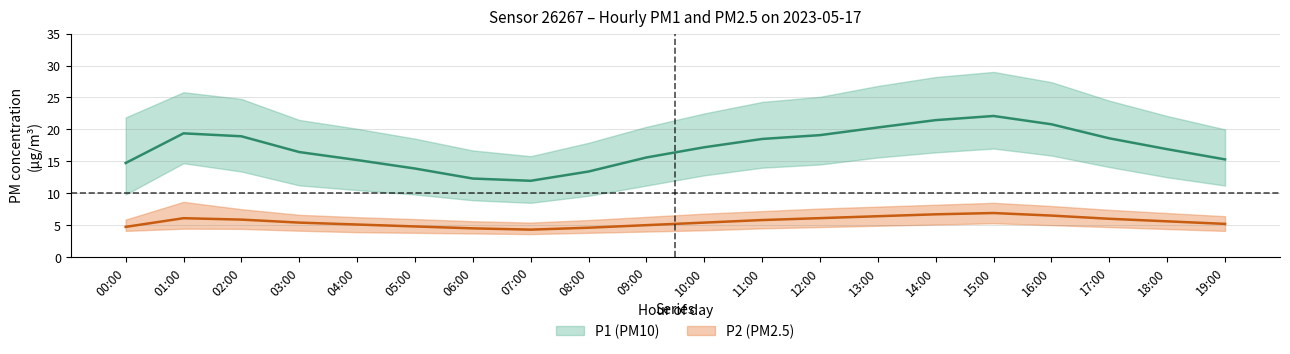

What is the difference between the maximum and minimum values in the P2_mean series?

2.6